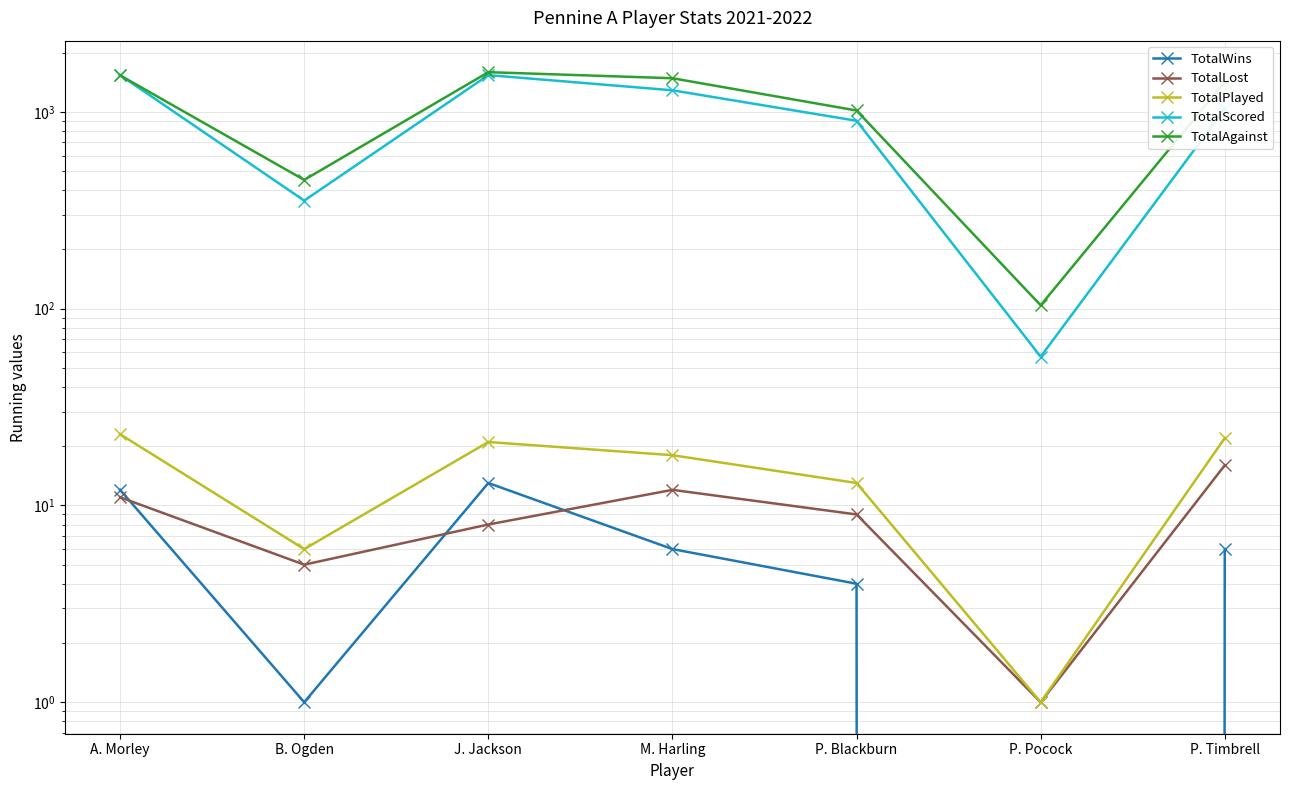

What is the greatest value displayed?

1591